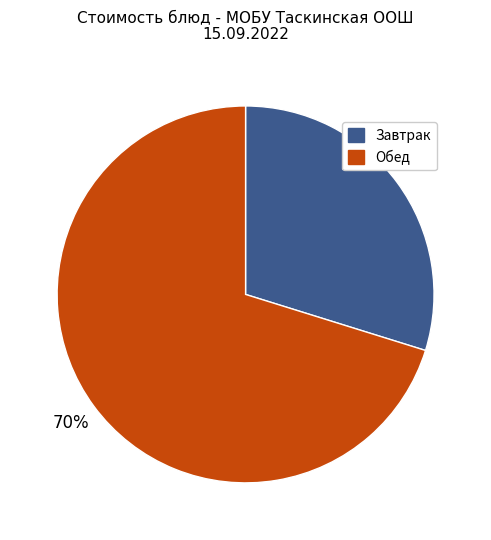

To the nearest percent, what is the difference between the largest and smallest slice percentages?

40%